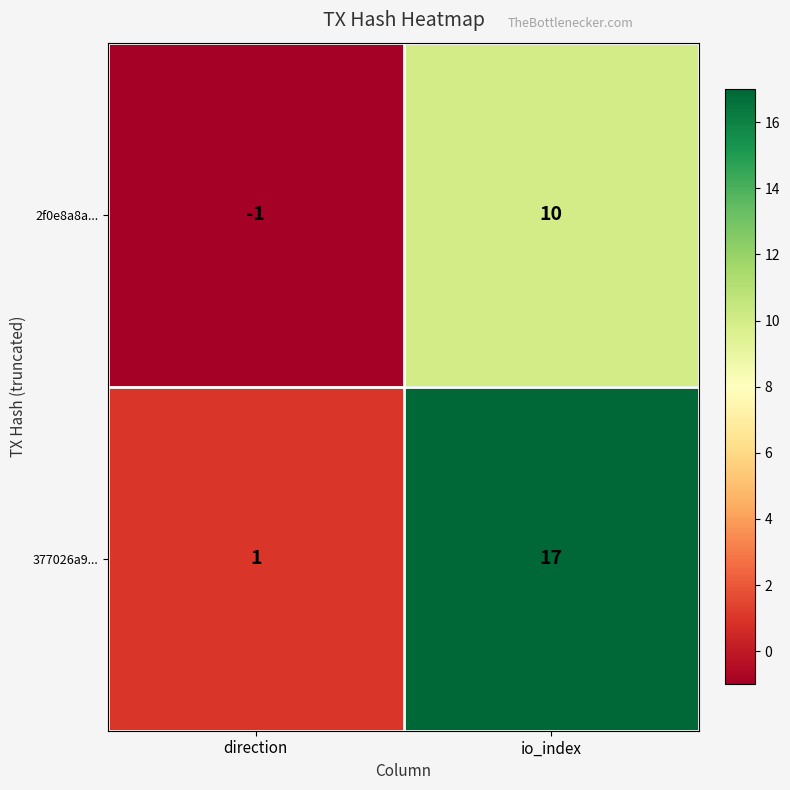

What is the maximum value shown in the chart?

17